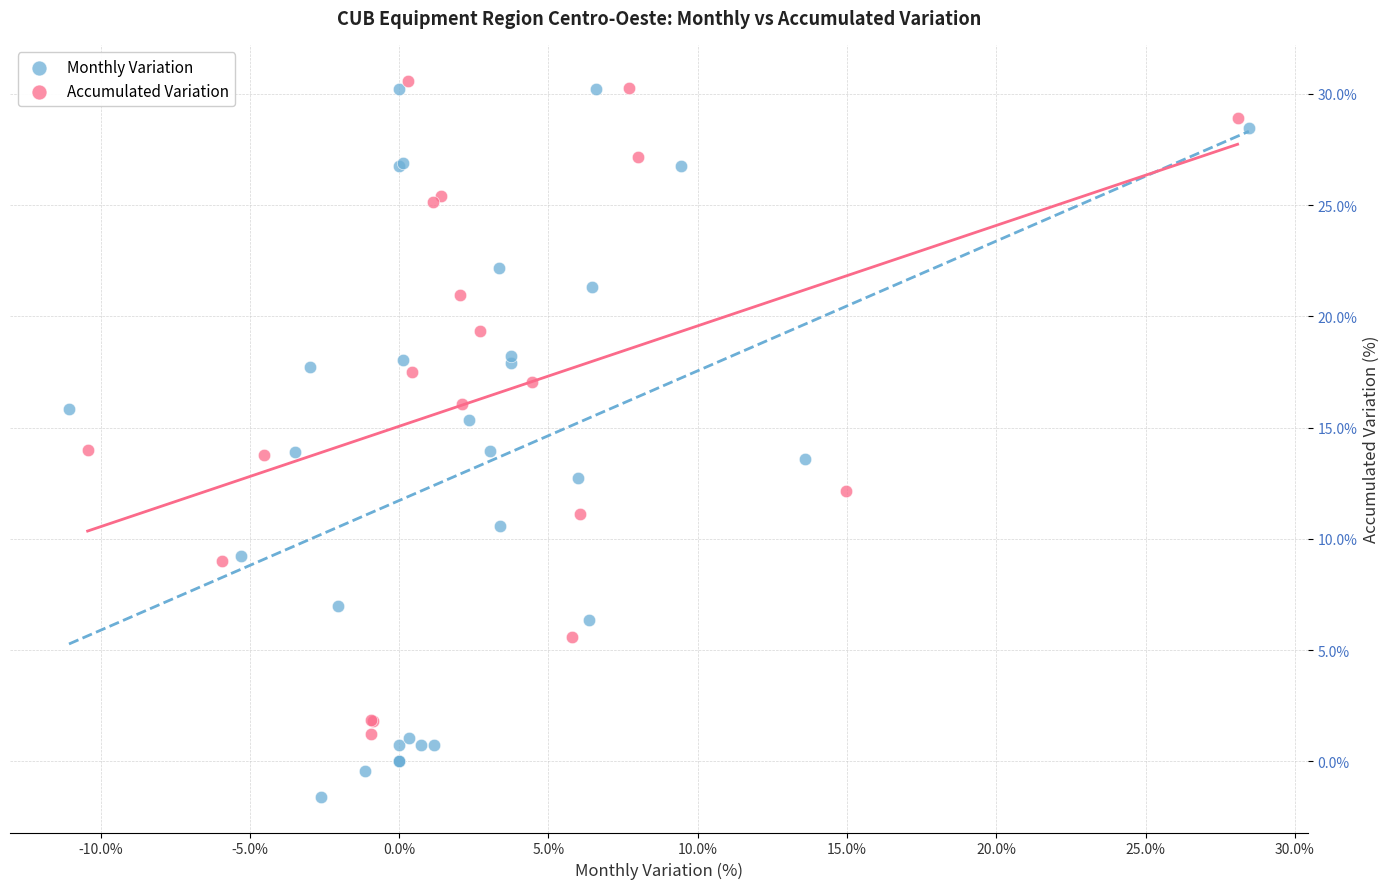

Which series has the largest Y range (max minus min)?

Monthly Variation